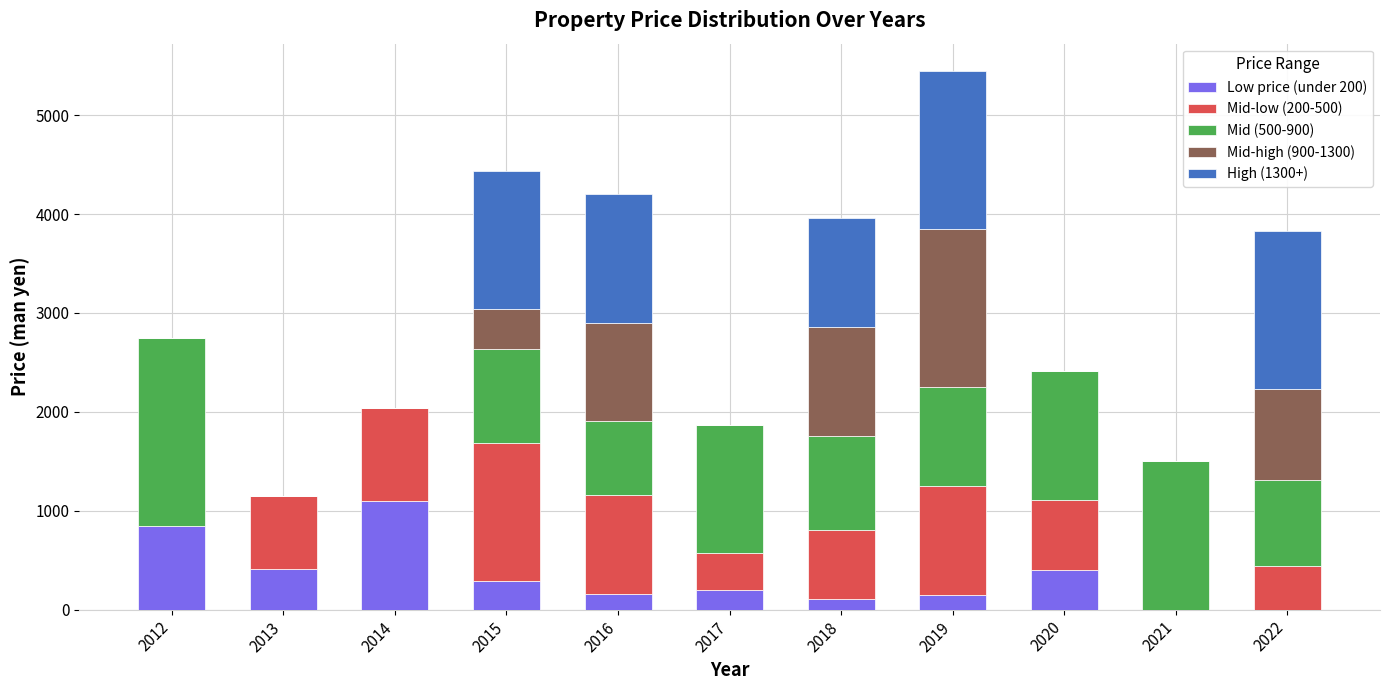

What is the total value across all series at 2017?

1870